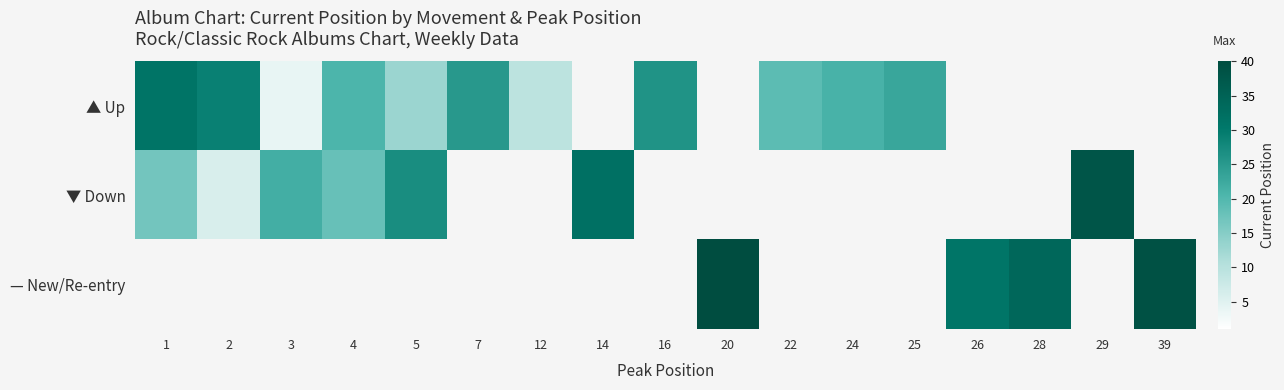

Between 25 and 20, which is larger?

20